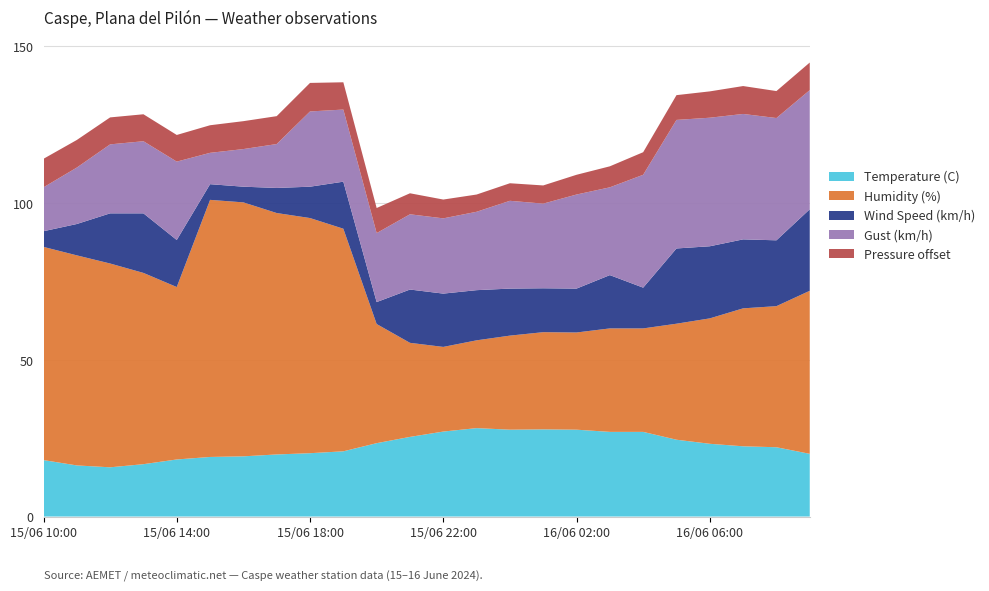

Reading left to right, list all the values displayed in this chart.

Temperature (C): 15/06 10:00=18.0	15/06 11:00=16.3	15/06 12:00=15.7	15/06 13:00=16.7	15/06 14:00=18.2	15/06 15:00=19.0	15/06 16:00=19.2	15/06 17:00=19.8	15/06 18:00=20.2	15/06 19:00=20.8	15/06 20:00=23.4	15/06 21:00=25.4	15/06 22:00=27.1	15/06 23:00=28.2	16/06 00:00=27.7	16/06 01:00=27.8	16/06 02:00=27.7	16/06 03:00=27.0	16/06 04:00=27.0	16/06 05:00=24.5	16/06 06:00=23.2	16/06 07:00=22.4	16/06 08:00=22.1	16/06 09:00=20.0
Humidity (%): 15/06 10:00=68.0	15/06 11:00=67.0	15/06 12:00=65.0	15/06 13:00=61.0	15/06 14:00=55.0	15/06 15:00=82.0	15/06 16:00=81.0	15/06 17:00=77.0	15/06 18:00=75.0	15/06 19:00=71.0	15/06 20:00=38.0	15/06 21:00=30.0	15/06 22:00=27.0	15/06 23:00=28.0	16/06 00:00=30.0	16/06 01:00=31.0	16/06 02:00=31.0	16/06 03:00=33.0	16/06 04:00=33.0	16/06 05:00=37.0	16/06 06:00=40.0	16/06 07:00=44.0	16/06 08:00=45.0	16/06 09:00=52.0
Wind Speed (km/h): 15/06 10:00=5.0	15/06 11:00=10.0	15/06 12:00=16.0	15/06 13:00=19.0	15/06 14:00=15.0	15/06 15:00=5.0	15/06 16:00=5.0	15/06 17:00=8.0	15/06 18:00=10.0	15/06 19:00=15.0	15/06 20:00=7.0	15/06 21:00=17.0	15/06 22:00=17.0	15/06 23:00=16.0	16/06 00:00=15.0	16/06 01:00=14.0	16/06 02:00=14.0	16/06 03:00=17.0	16/06 04:00=13.0	16/06 05:00=24.0	16/06 06:00=23.0	16/06 07:00=22.0	16/06 08:00=21.0	16/06 09:00=26.0
Gust (km/h): 15/06 10:00=14.0	15/06 11:00=18.0	15/06 12:00=22.0	15/06 13:00=23.0	15/06 14:00=25.0	15/06 15:00=10.0	15/06 16:00=12.0	15/06 17:00=14.0	15/06 18:00=24.0	15/06 19:00=23.0	15/06 20:00=22.0	15/06 21:00=24.0	15/06 22:00=24.0	15/06 23:00=25.0	16/06 00:00=28.0	16/06 01:00=27.0	16/06 02:00=30.0	16/06 03:00=28.0	16/06 04:00=36.0	16/06 05:00=41.0	16/06 06:00=41.0	16/06 07:00=40.0	16/06 08:00=39.0	16/06 09:00=38.0
Pressure offset: 15/06 10:00=9.1	15/06 11:00=8.8	15/06 12:00=8.6	15/06 13:00=8.6	15/06 14:00=8.5	15/06 15:00=8.8	15/06 16:00=8.9	15/06 17:00=8.9	15/06 18:00=9.1	15/06 19:00=8.7	15/06 20:00=8.0	15/06 21:00=6.7	15/06 22:00=6.0	15/06 23:00=5.5	16/06 00:00=5.6	16/06 01:00=5.8	16/06 02:00=6.3	16/06 03:00=6.7	16/06 04:00=7.2	16/06 05:00=7.9	16/06 06:00=8.4	16/06 07:00=8.9	16/06 08:00=8.6	16/06 09:00=8.8